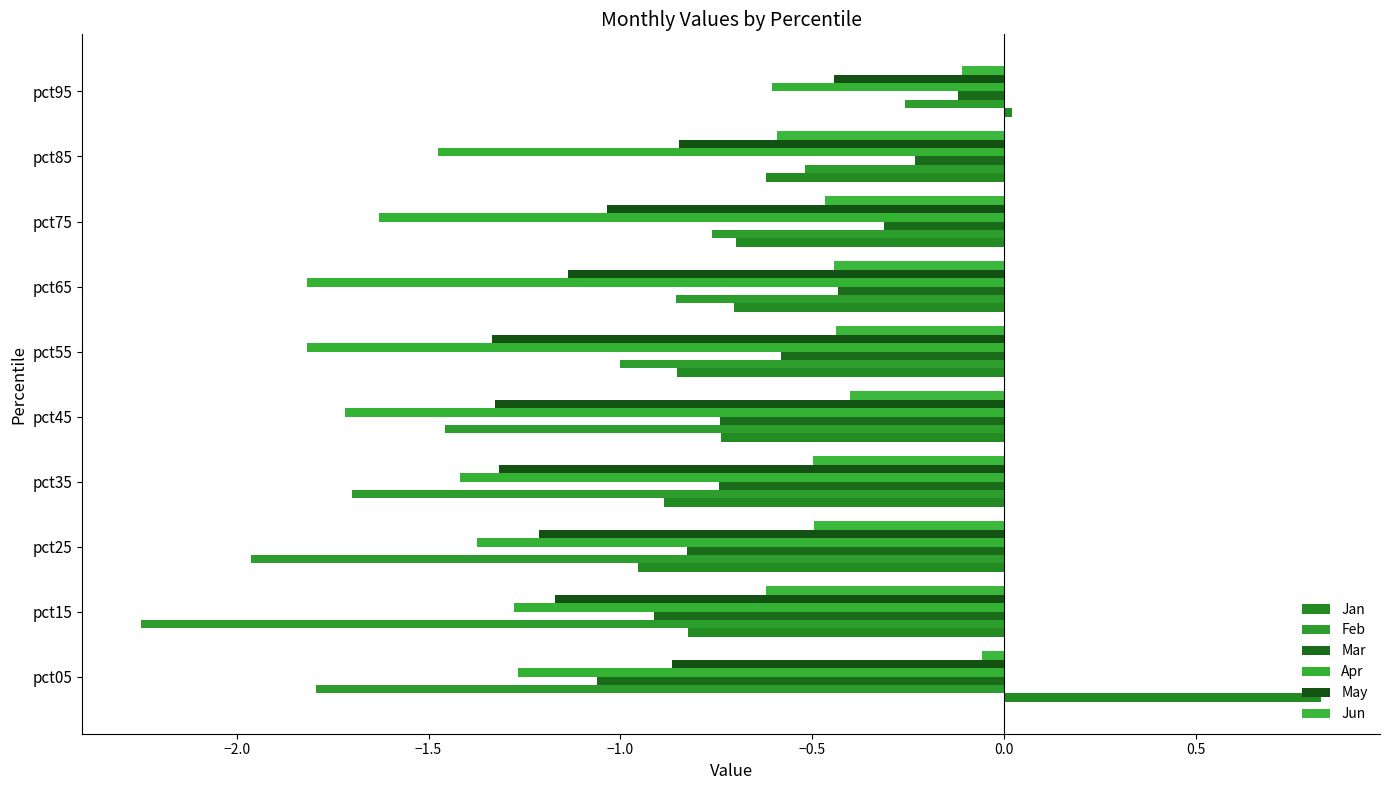

What is the highest value of the Feb series?

-0.3